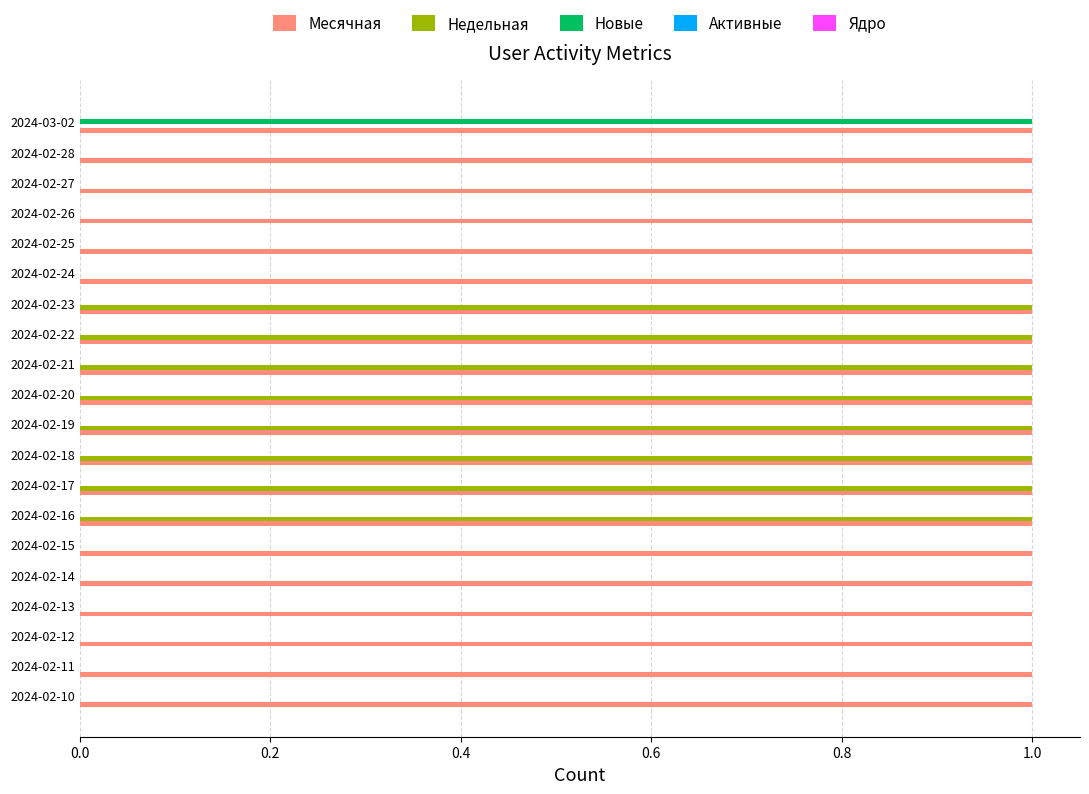

Between 2024-02-14 and 2024-03-02, which series saw the biggest shift?

Новые